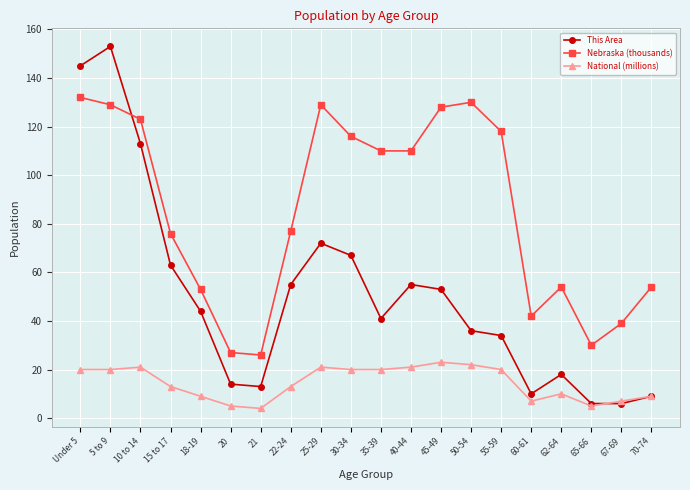

What is the total value across all series at 30-34?

203